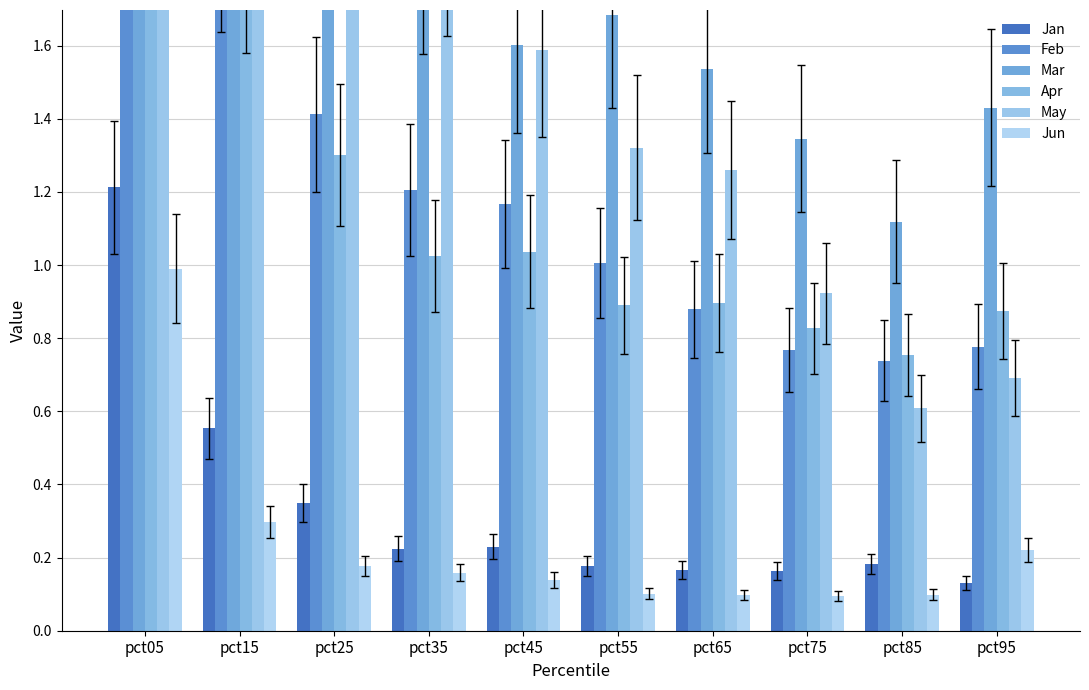

What is the sum of the Feb values at pct25 and pct15?

3.3